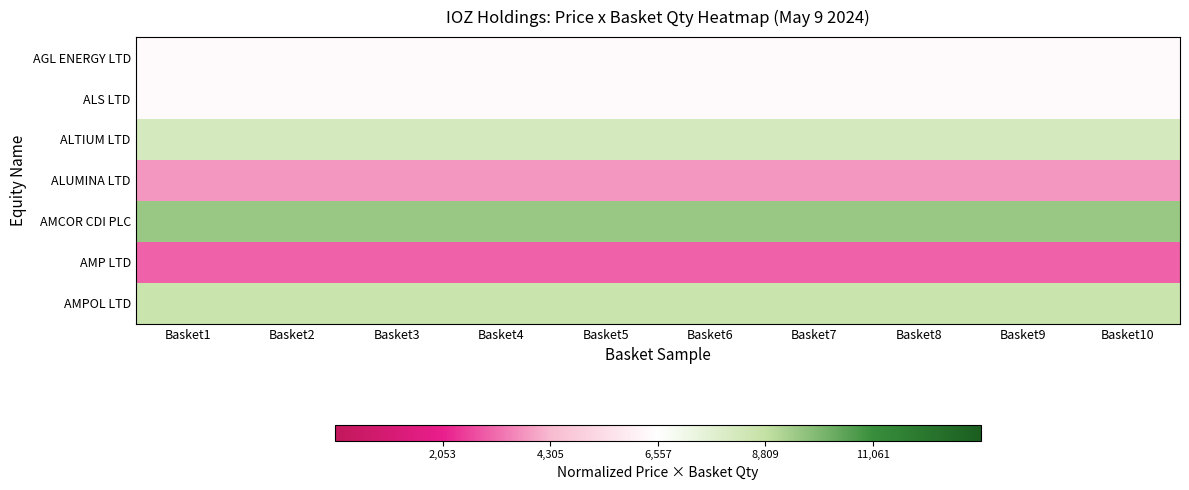

Reading right to left, list all the values displayed in this chart.

AGL ENERGY LTD: Basket10=-0.1	Basket9=-0.1	Basket8=-0.1	Basket7=-0.1	Basket6=-0.1	Basket5=-0.1	Basket4=-0.1	Basket3=-0.1	Basket2=-0.1	Basket1=-0.1
ALS LTD: Basket10=-0.1	Basket9=-0.1	Basket8=-0.1	Basket7=-0.1	Basket6=-0.1	Basket5=-0.1	Basket4=-0.1	Basket3=-0.1	Basket2=-0.1	Basket1=-0.1
ALTIUM LTD: Basket10=0.7	Basket9=0.7	Basket8=0.7	Basket7=0.7	Basket6=0.7	Basket5=0.7	Basket4=0.7	Basket3=0.7	Basket2=0.7	Basket1=0.7
ALUMINA LTD: Basket10=-1.2	Basket9=-1.2	Basket8=-1.2	Basket7=-1.2	Basket6=-1.2	Basket5=-1.2	Basket4=-1.2	Basket3=-1.2	Basket2=-1.2	Basket1=-1.2
AMCOR CDI PLC: Basket10=1.3	Basket9=1.3	Basket8=1.3	Basket7=1.3	Basket6=1.3	Basket5=1.3	Basket4=1.3	Basket3=1.3	Basket2=1.3	Basket1=1.3
AMP LTD: Basket10=-1.6	Basket9=-1.6	Basket8=-1.6	Basket7=-1.6	Basket6=-1.6	Basket5=-1.6	Basket4=-1.6	Basket3=-1.6	Basket2=-1.6	Basket1=-1.6
AMPOL LTD: Basket10=0.9	Basket9=0.9	Basket8=0.9	Basket7=0.9	Basket6=0.9	Basket5=0.9	Basket4=0.9	Basket3=0.9	Basket2=0.9	Basket1=0.9